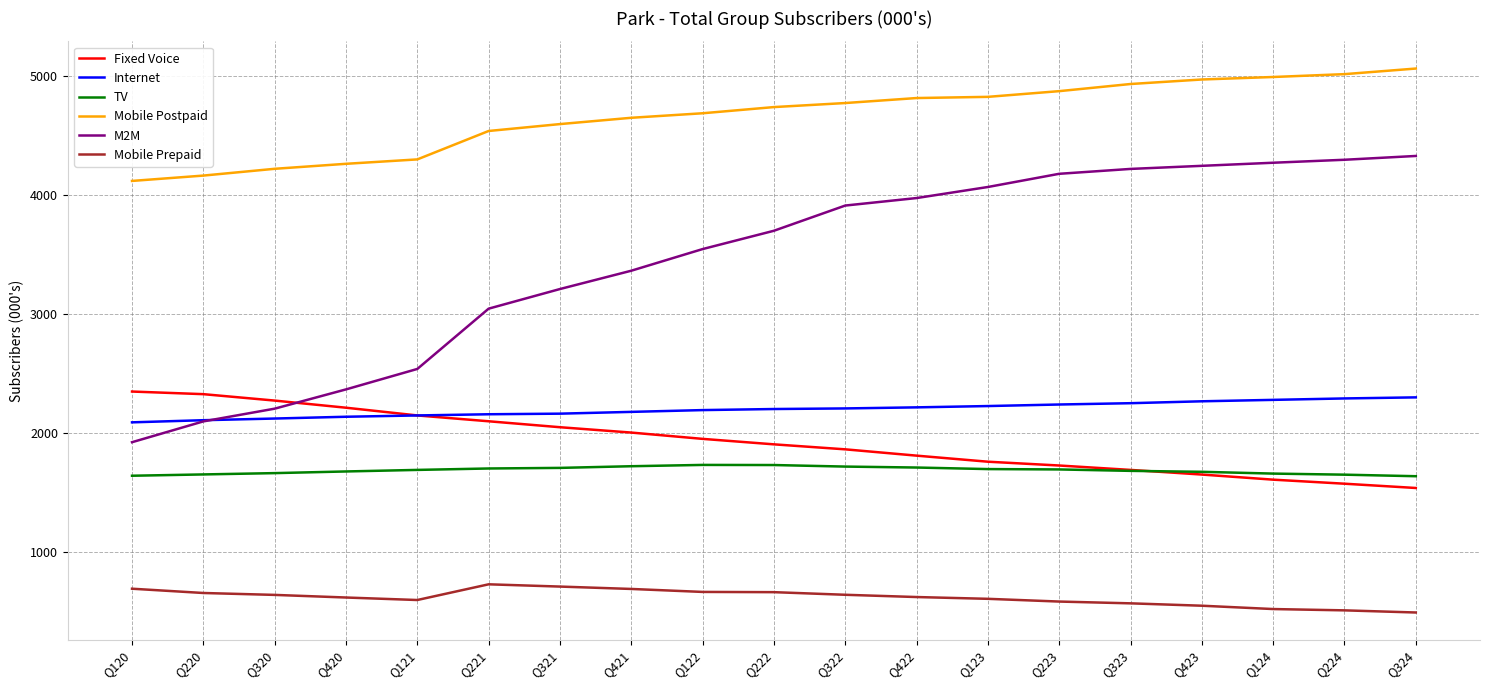

Which series ends up on top after the final intersection of Fixed Voice and M2M?

M2M